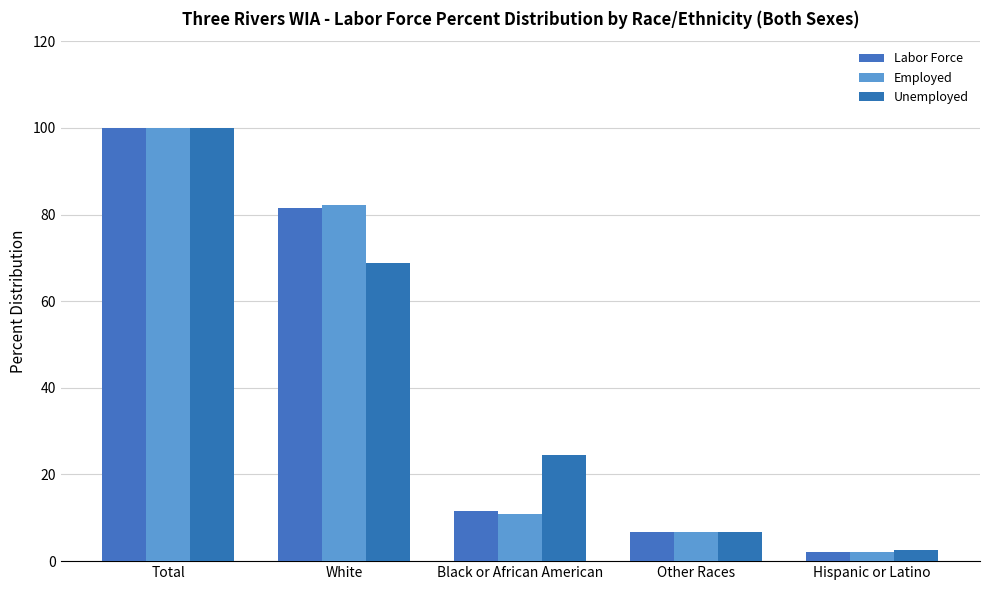

At how many categories does at least one series exceed 79?

2